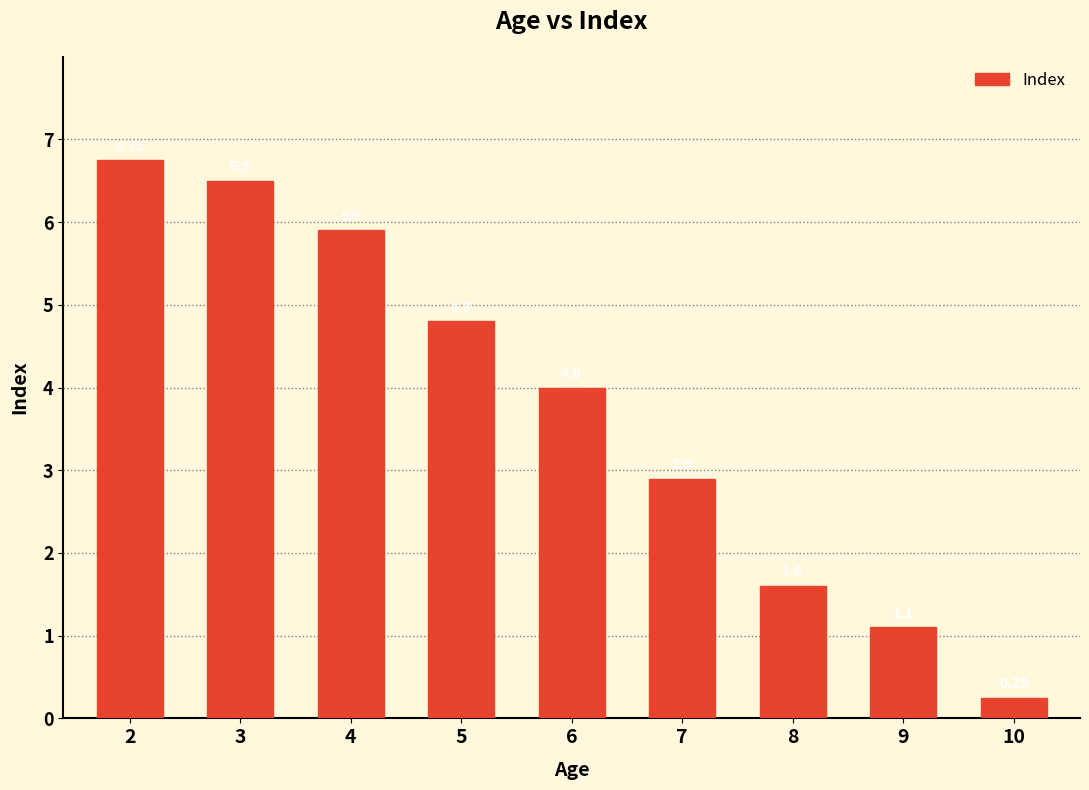

Rank the categories by value from highest to lowest.

2, 3, 4, 5, 6, 7, 8, 9, 10